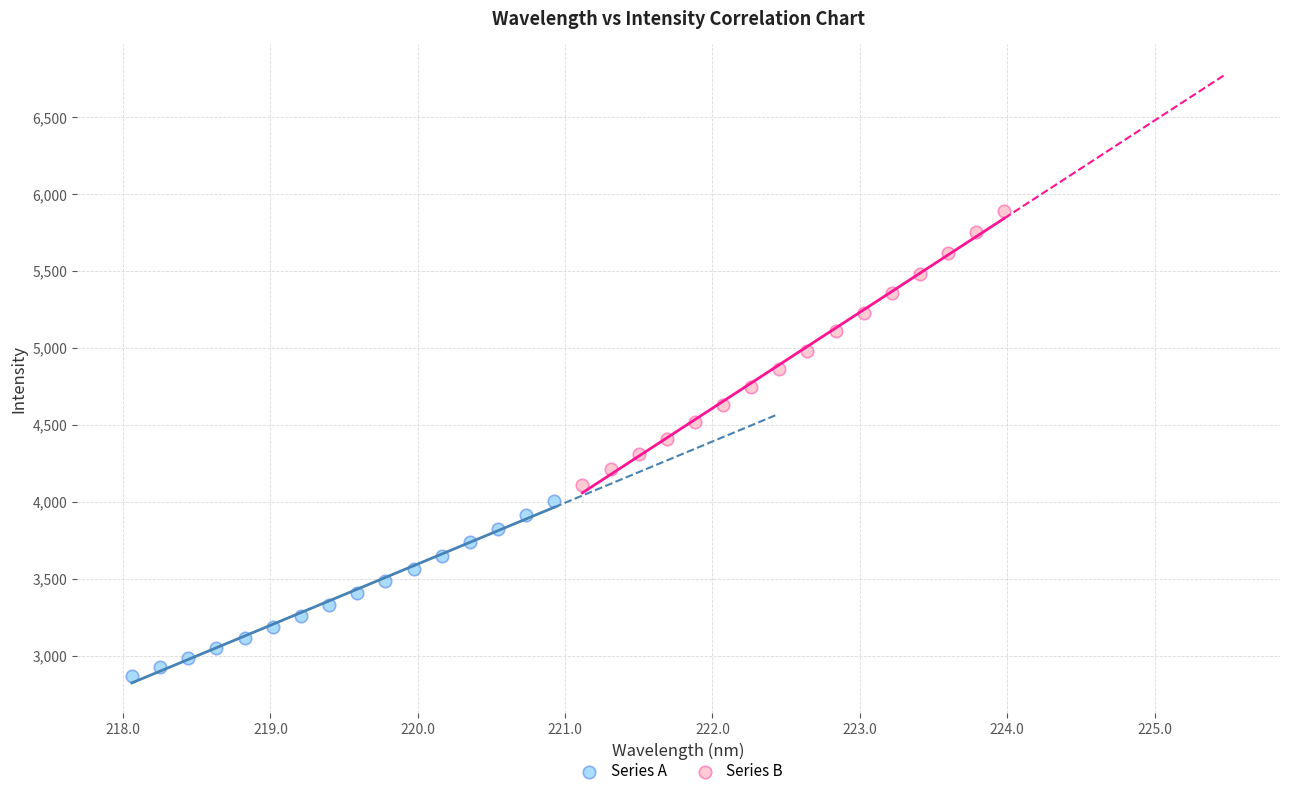

What are all the series names shown in the legend?

Series A, Series B